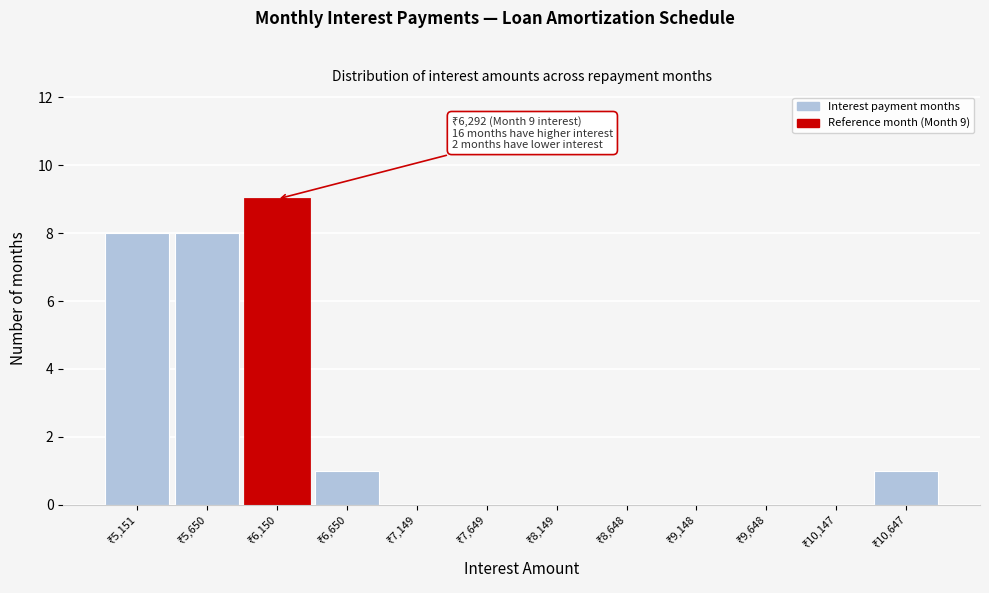

What is the sum of all values?

27